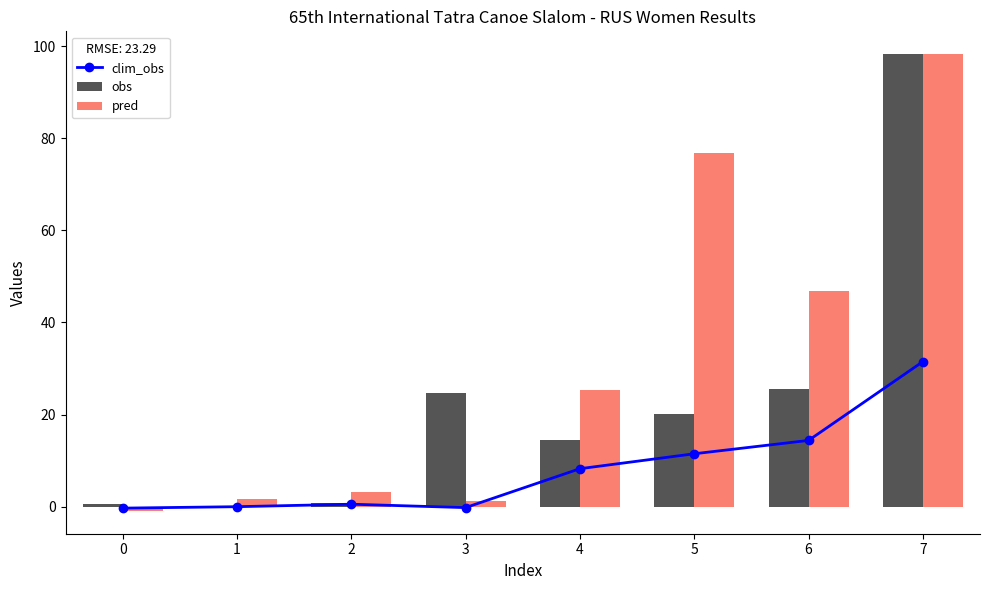

How many distinct data groups are displayed?

3